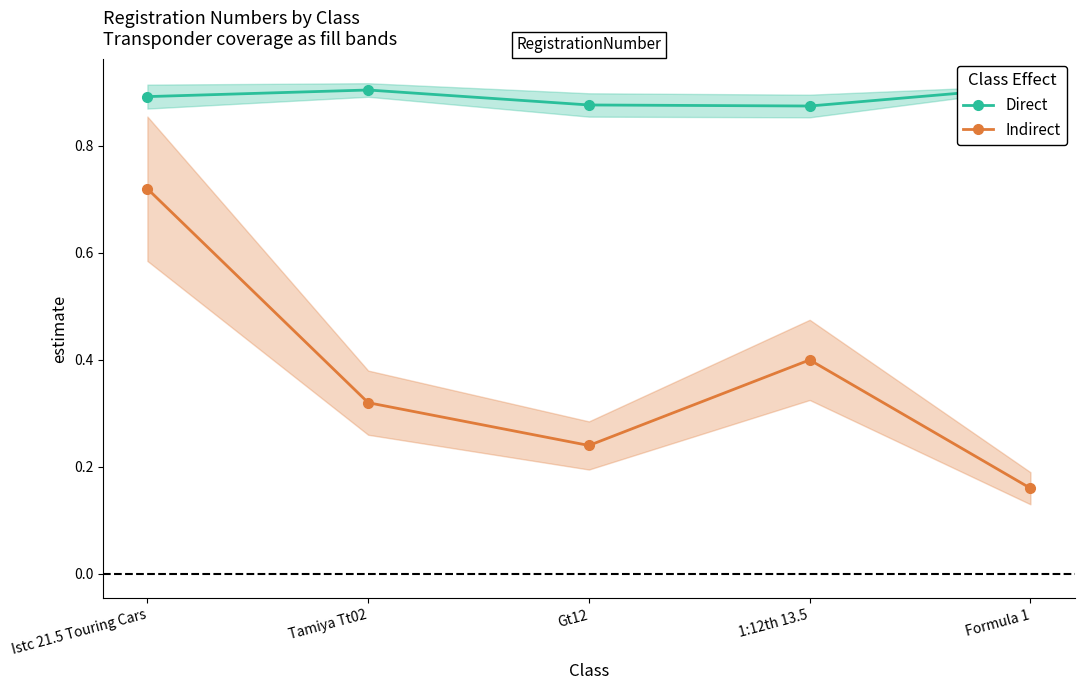

What is the label of the 4th point from the right?

Tamiya Tt02